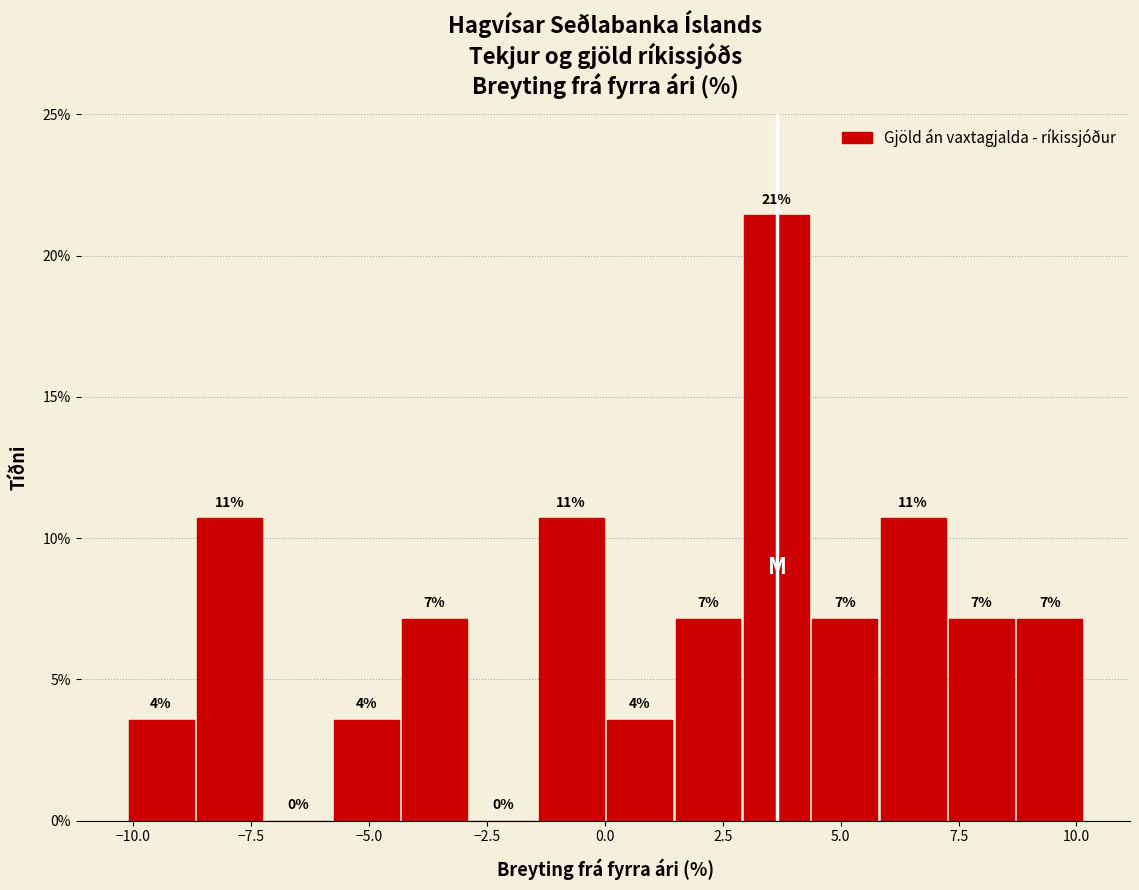

Around what value on the x-axis is the tallest bar? Give the approximate position of its centre, as read against the axis.

3.5